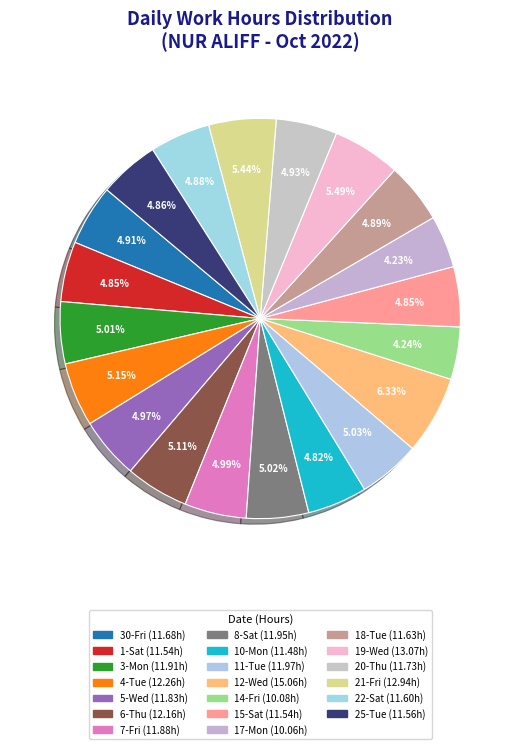

Does any single category account for the majority?

No